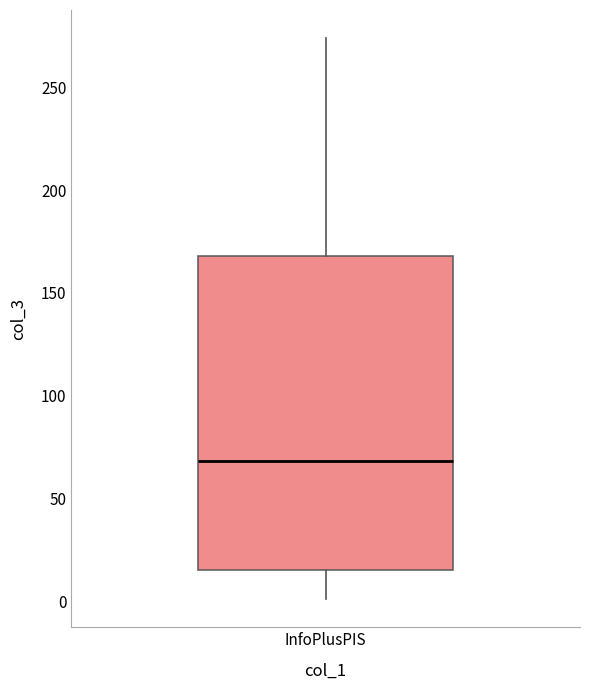

Transcribe this box plot: give where the median line is, the range the box spans, and where the two whiskers end, as read against the y-axis. The values are not printed on the chart, so give them approximately, as read against the axis.

median 70, box 15 to 170, whiskers 0 to 275